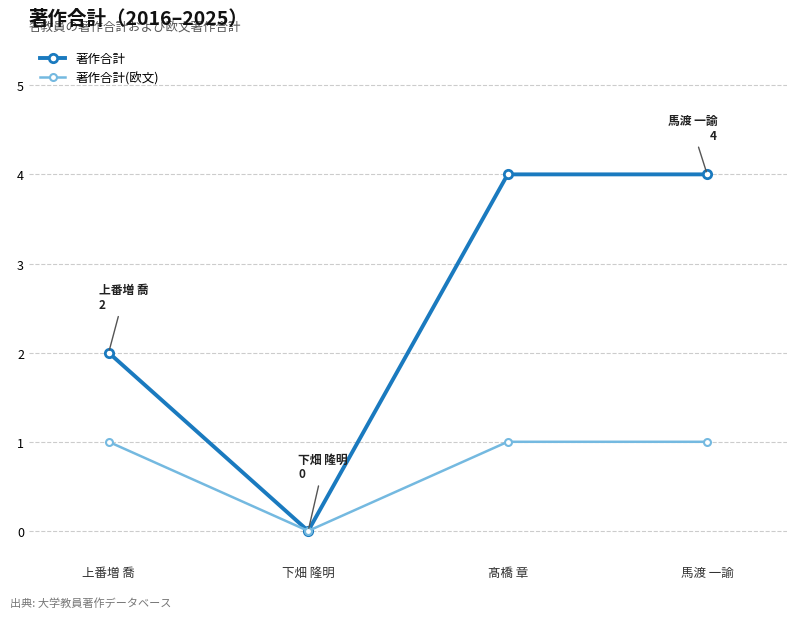

Which series has the largest range (max minus min)?

著作合計